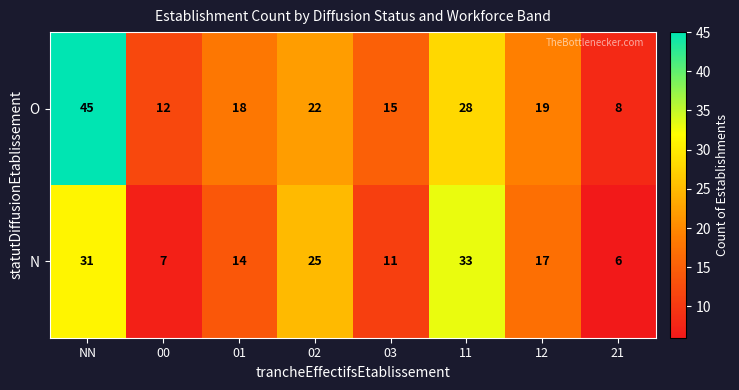

The N series shows 31 at NN. True or false?

True